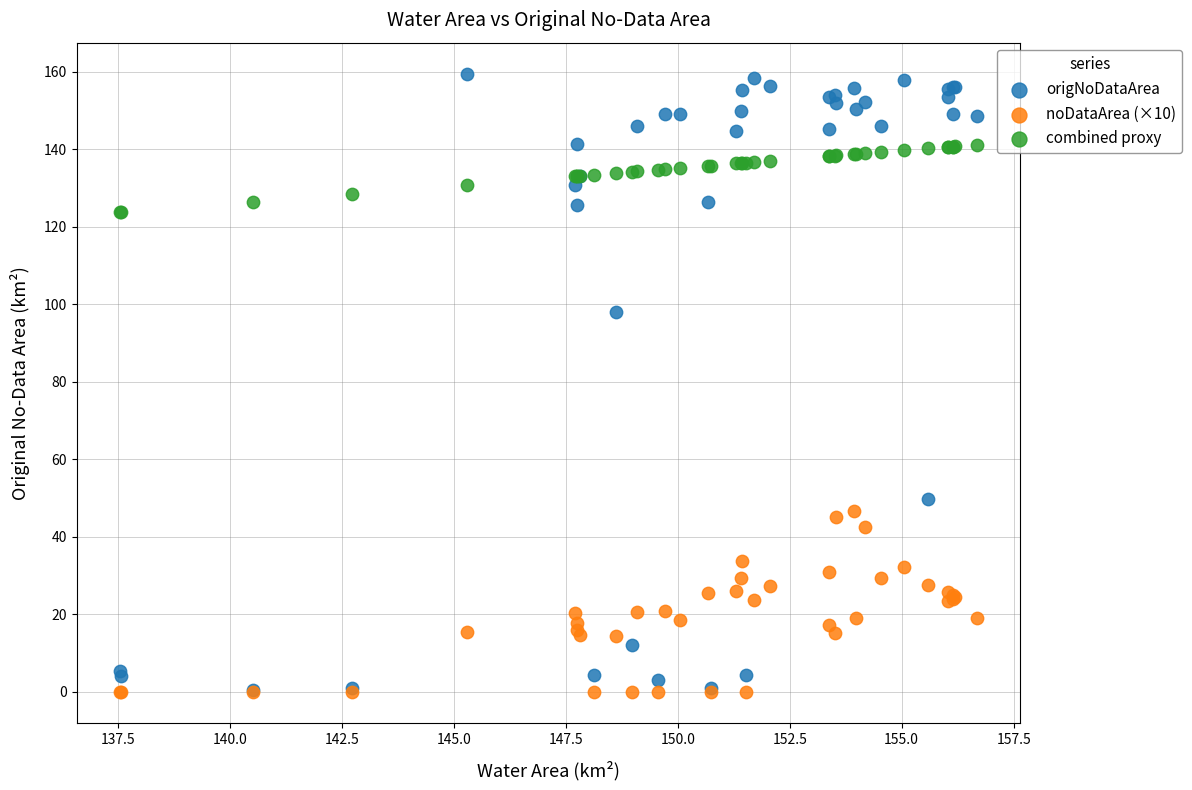

Across all series, what Y value is closest to 79?

98.0